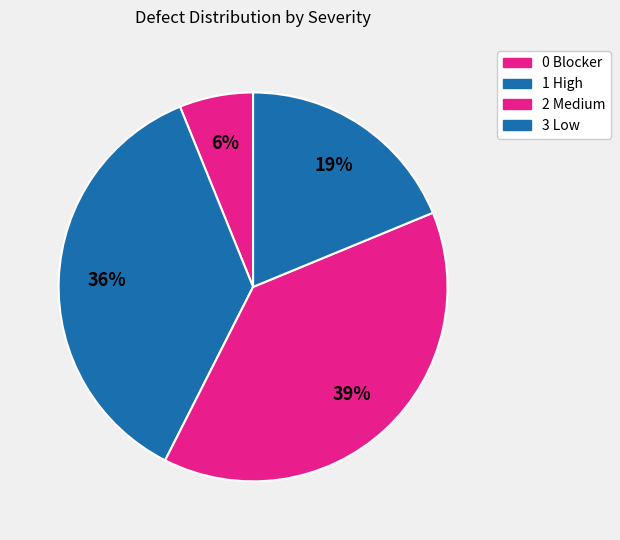

What is the largest slice in the pie chart?

2 Medium